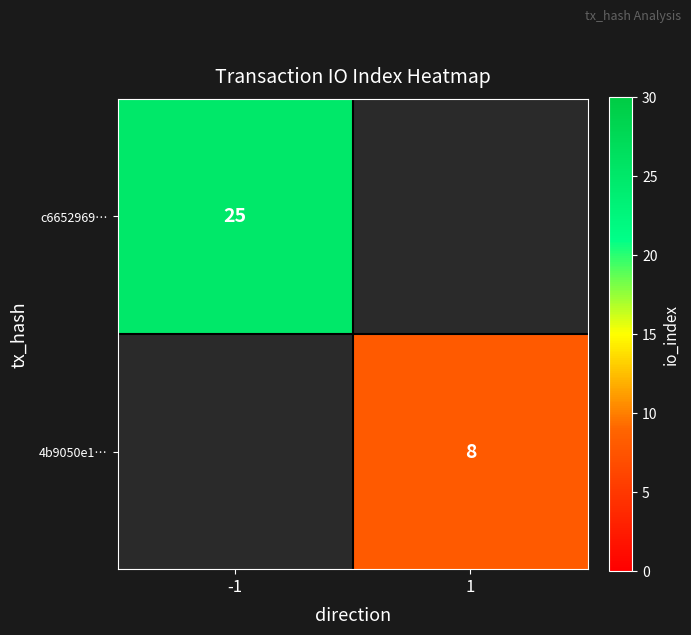

The c6652969… series shows 25 at -1. True or false?

True